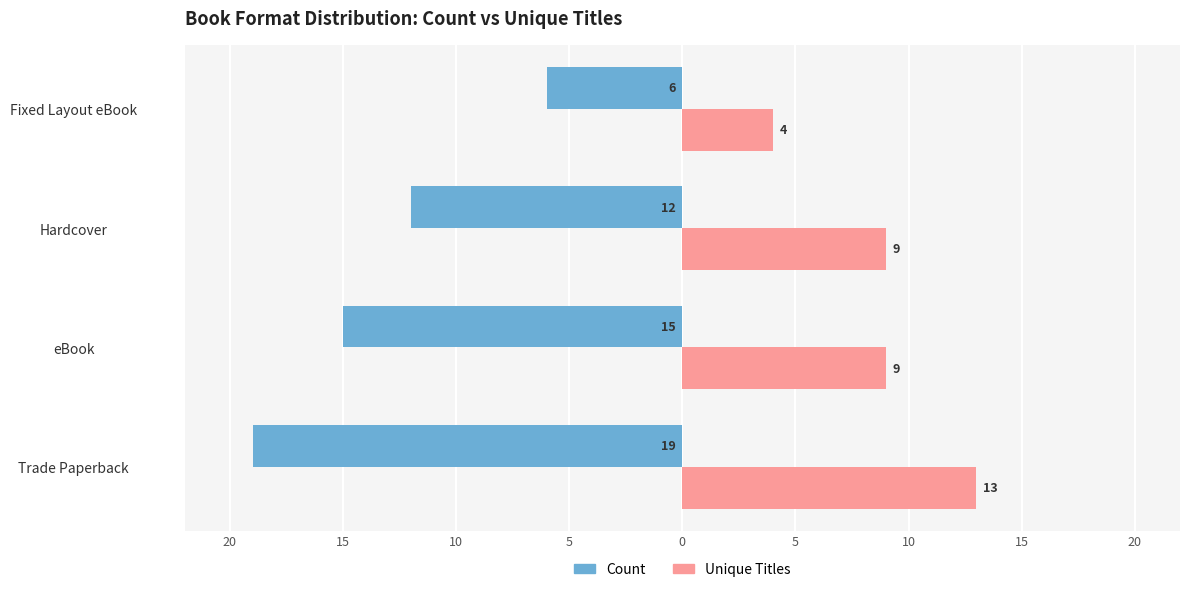

What are all the series names shown in the legend?

Count, Unique Titles